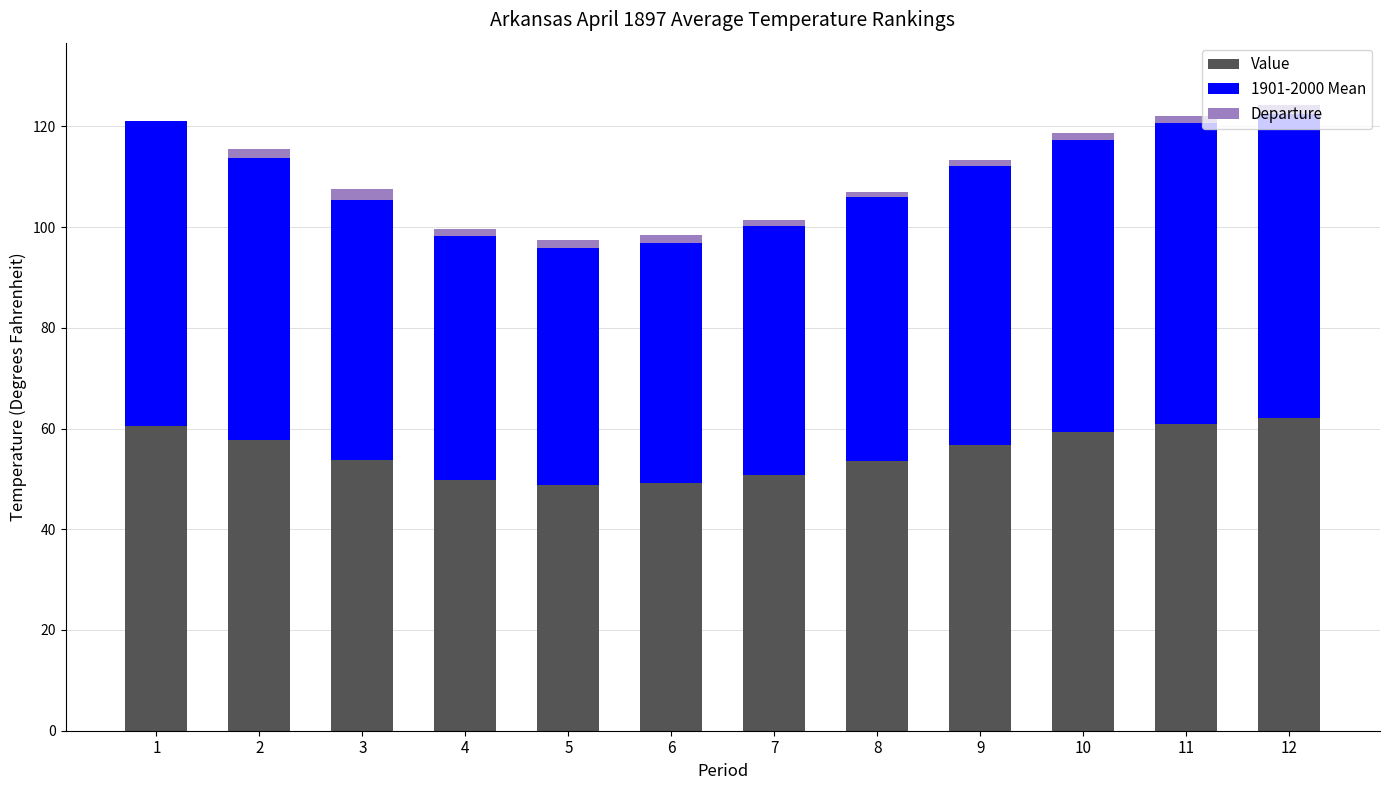

The Value series shows 11.6 at 5. True or false?

False